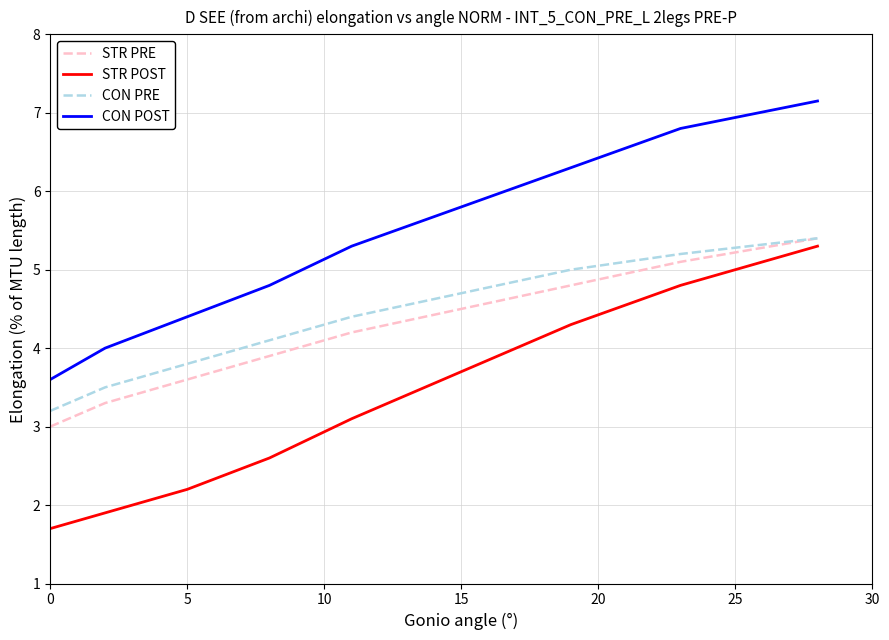

What is the greatest value displayed?

7.2